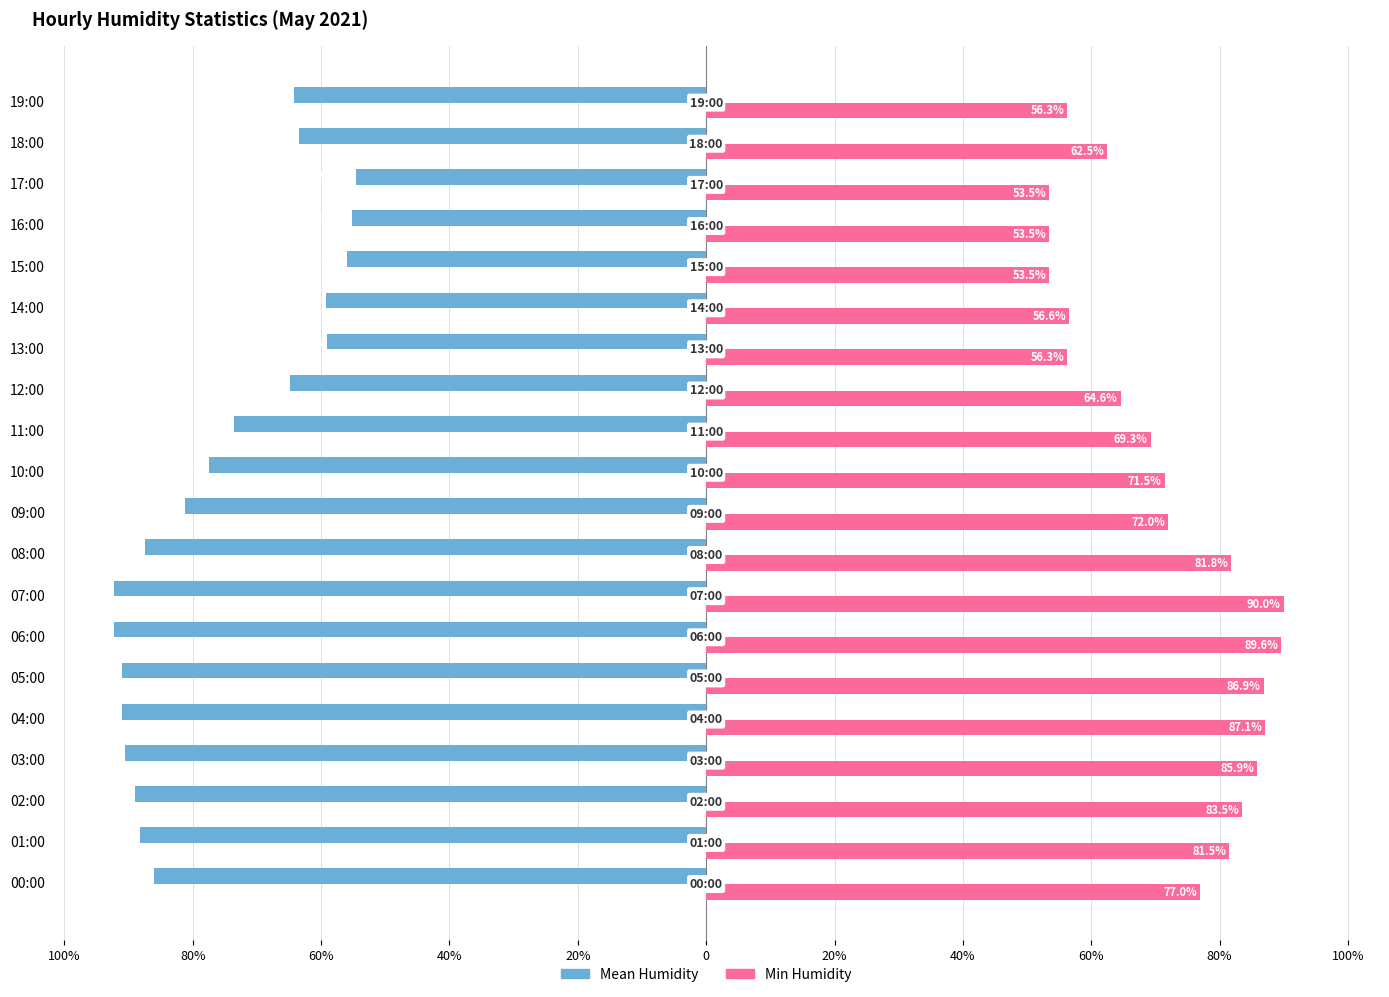

What are all the series names shown in the legend?

Mean Humidity, Min Humidity